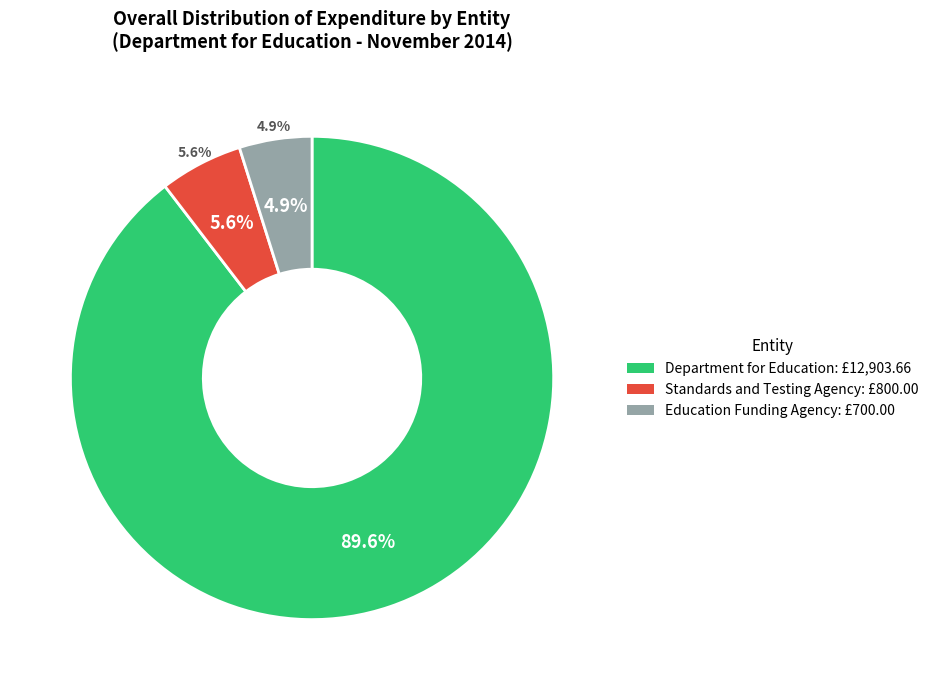

Which slice is the largest?

Department for Education